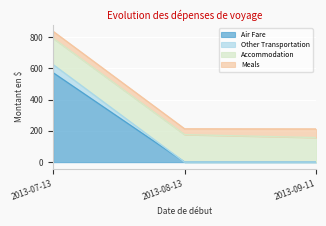

At which category is the sum across all series the highest?

2013-07-13